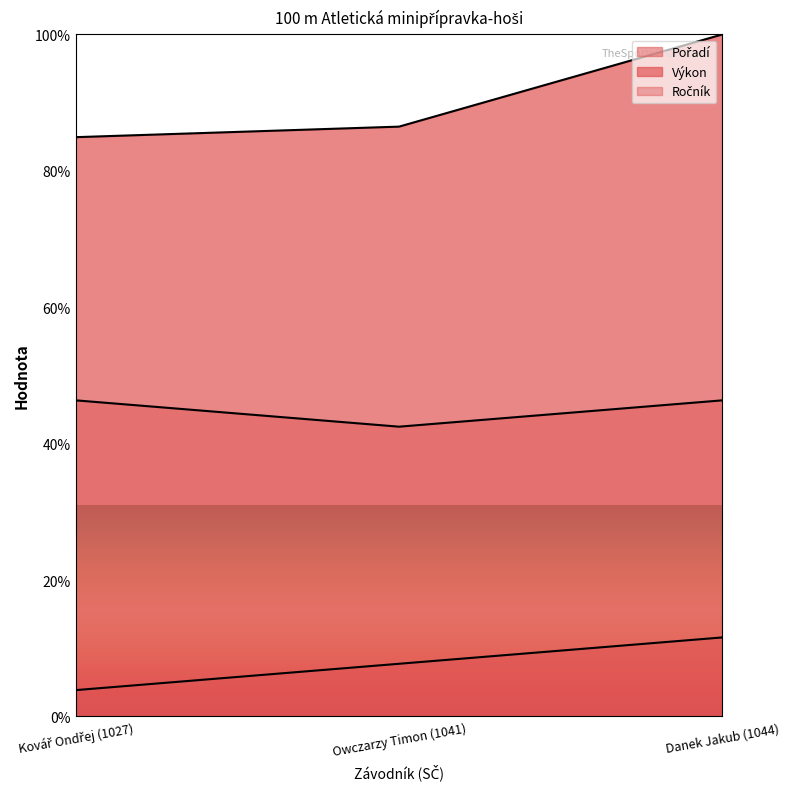

What is the lowest value of the Ročník series?

42.5